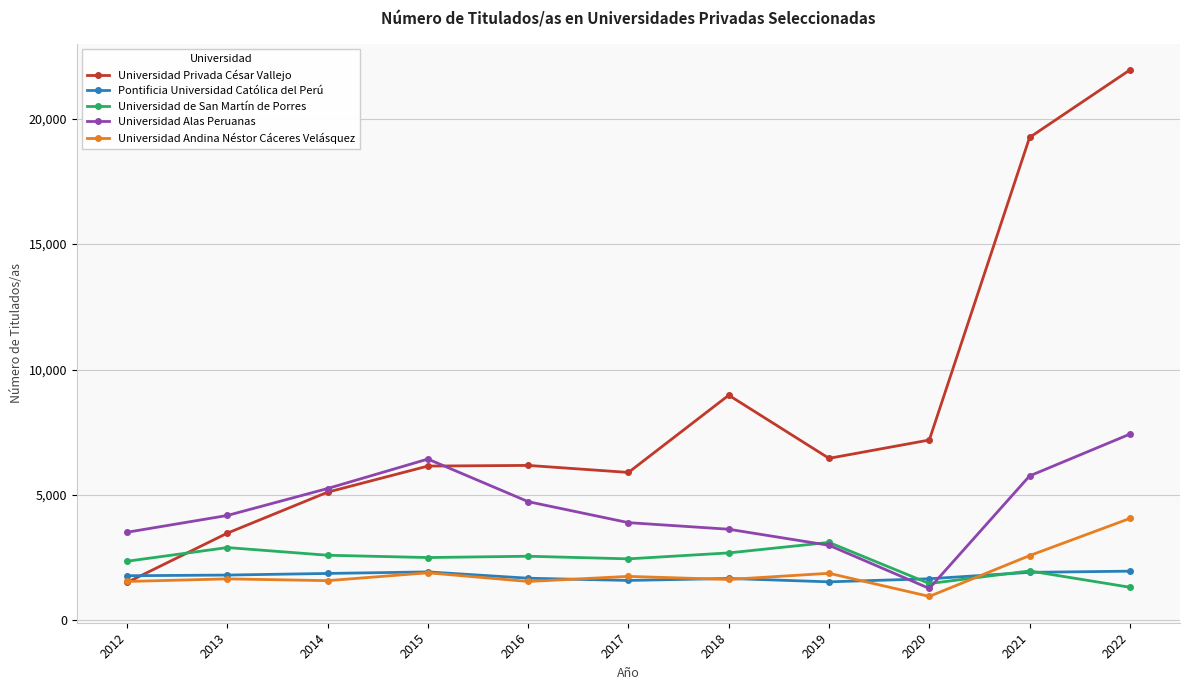

Which series has the largest total across all categories?

Universidad Privada César Vallejo